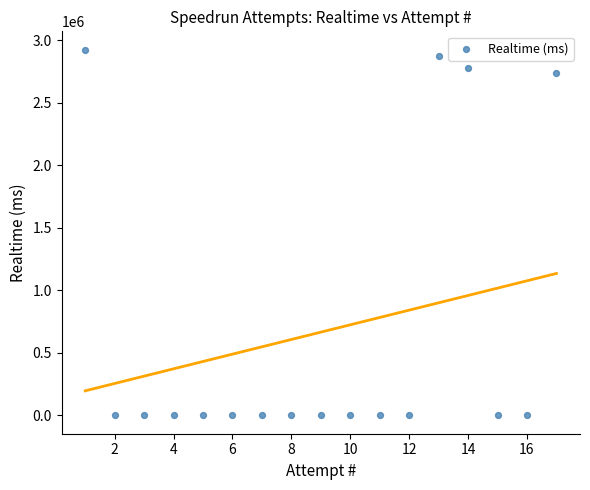

What Y value in the scatter plot is closest to 1463267?

2741911